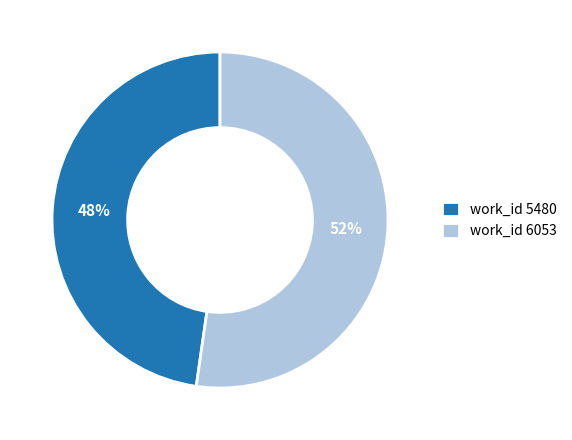

Do work_id 6053 and work_id 5480 together represent more than half of the pie?

Yes